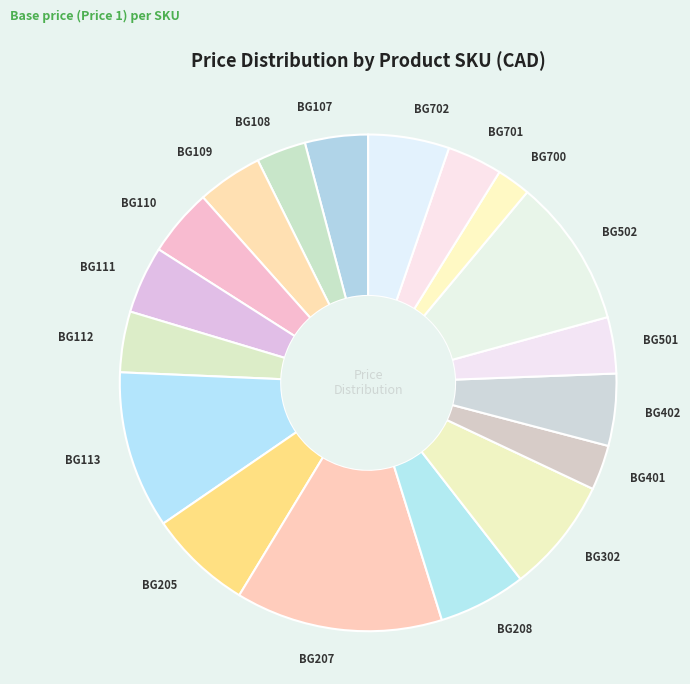

How many segments does this pie chart have?

18